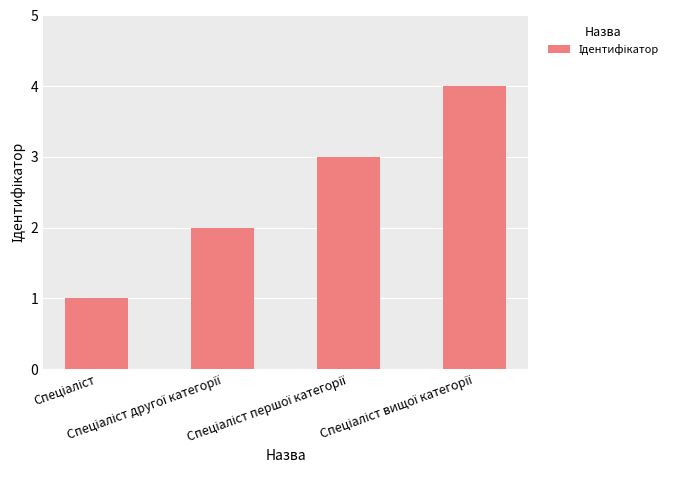

What is the difference between the maximum and minimum values?

3